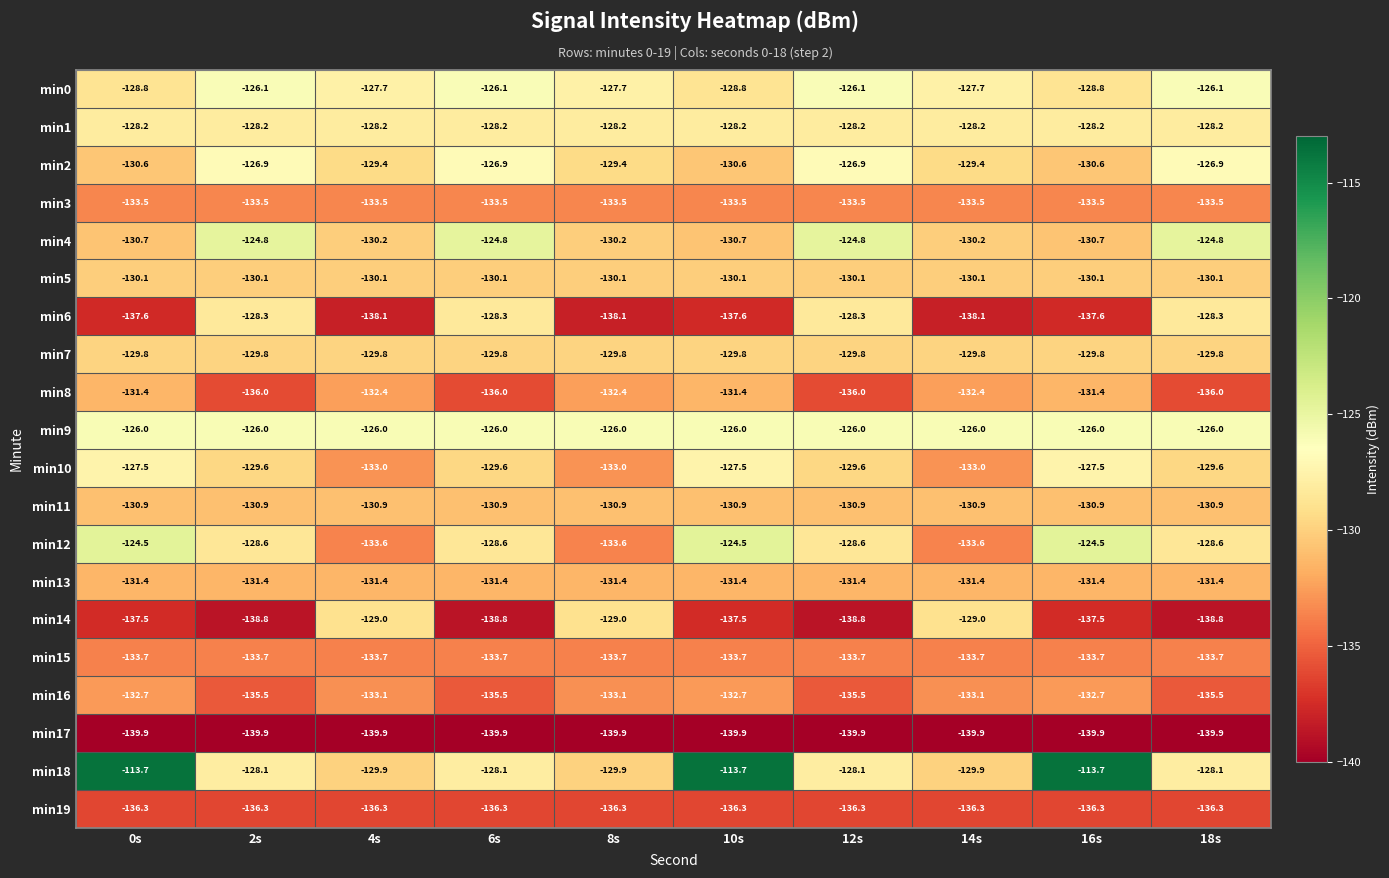

How many categories are shown in the chart?

10